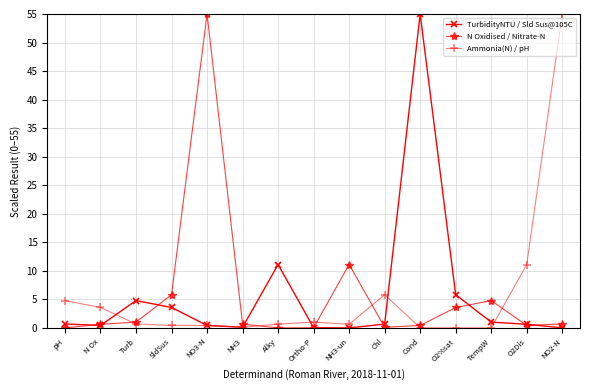

In TurbidityNTU / Sld Sus@105C, how many points are higher than both neighbors (excluding endpoints)?

3